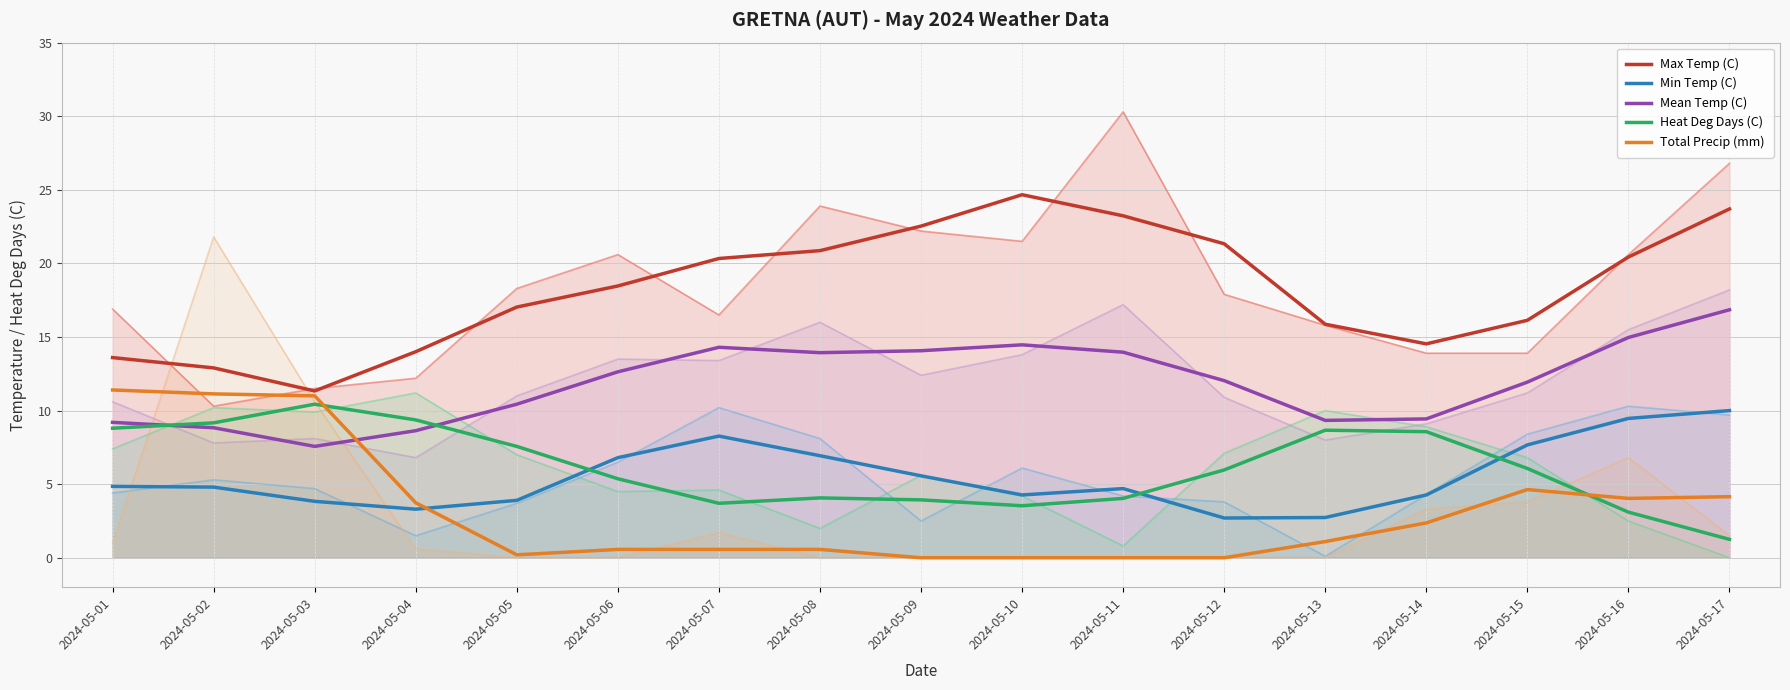

Is it true that Total Precip (mm) equals -4.1 at 2024-05-10?

False